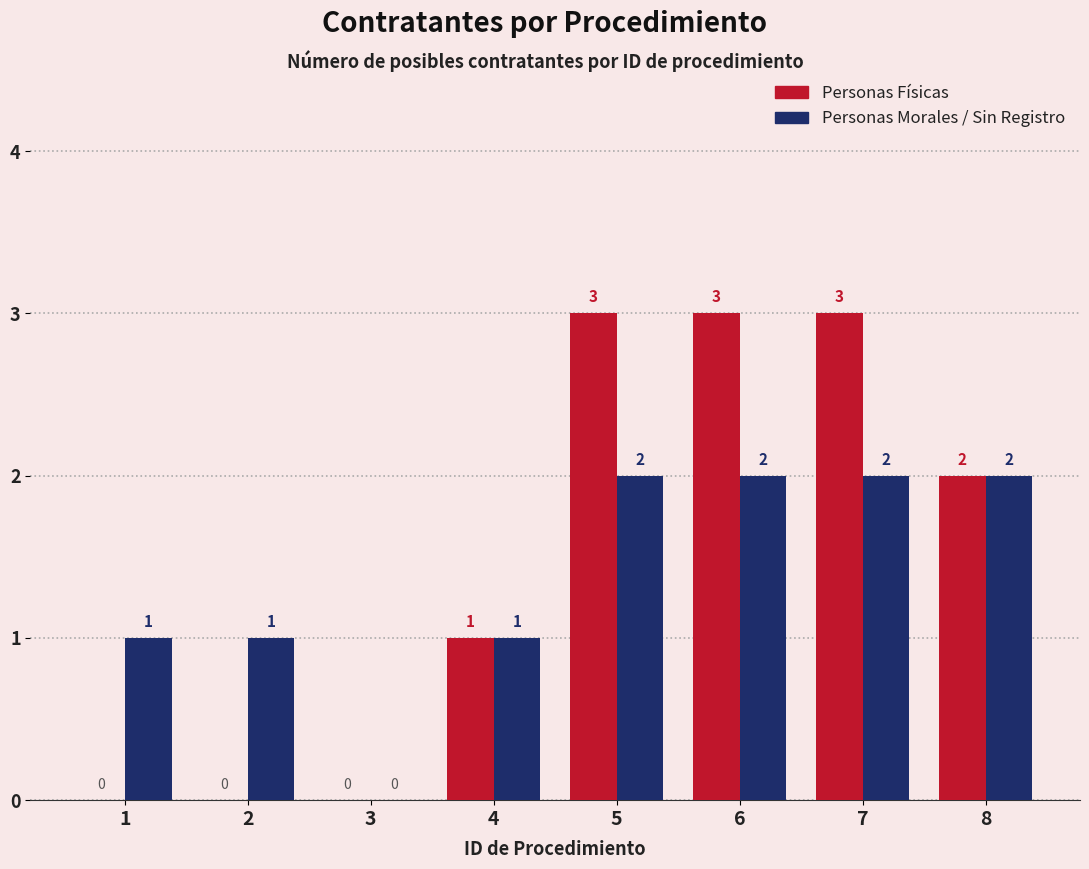

Between 4 and 5, which series saw the biggest shift?

Personas Físicas